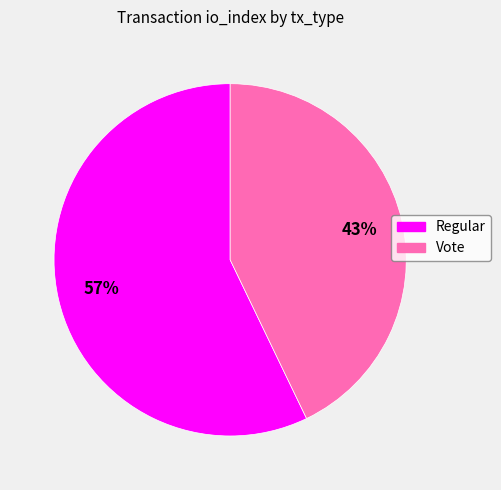

Count the number of slices in the pie.

2